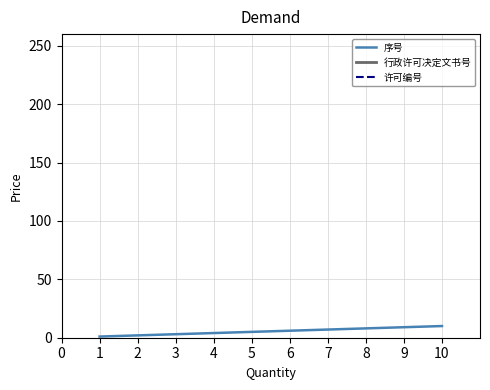

The 序号 series shows 7 at 7. True or false?

True